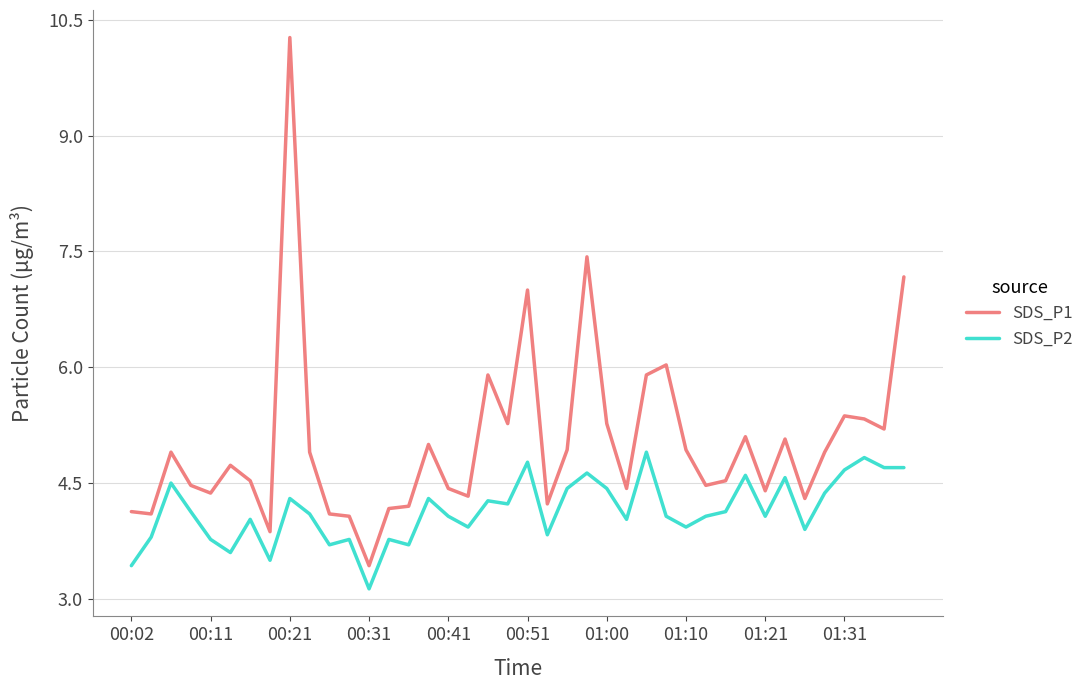

Which series has the widest spread of values?

SDS_P1